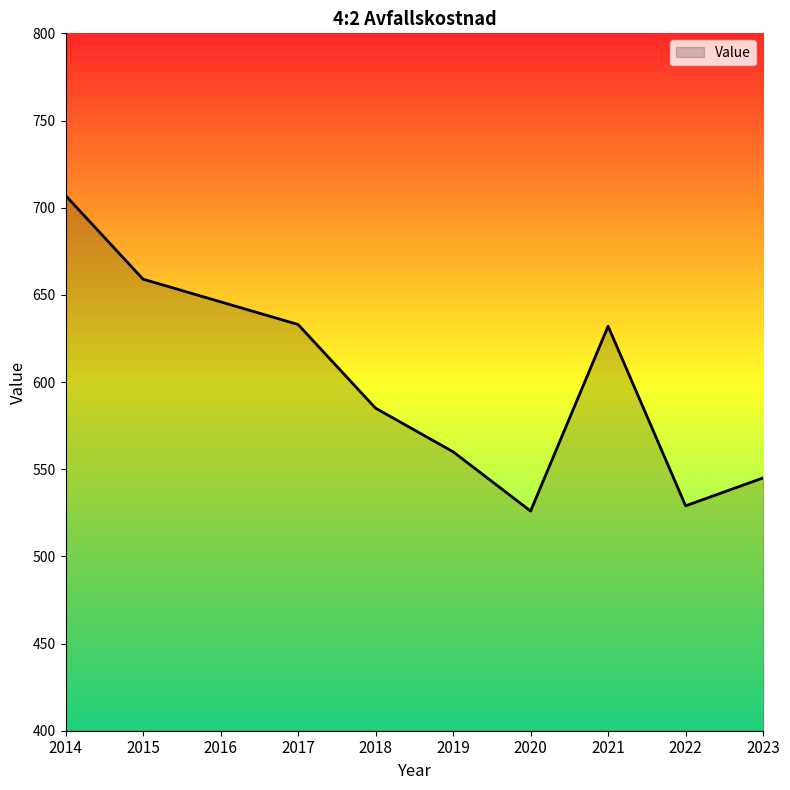

Which has a higher value, 2023 or 2014?

2014